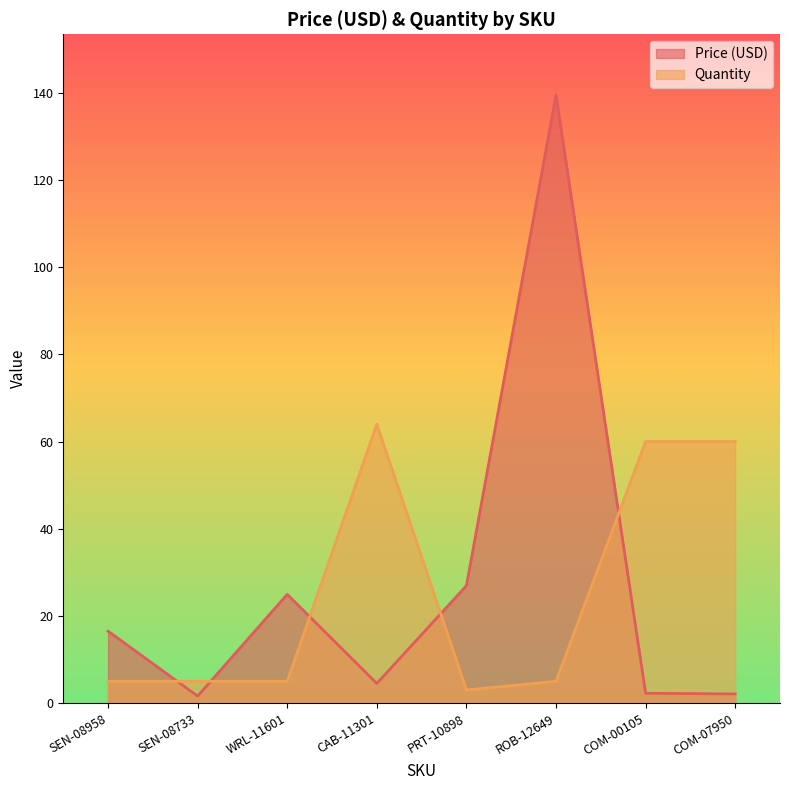

True or false: Quantity has more than 0 points higher than both neighbors.

True